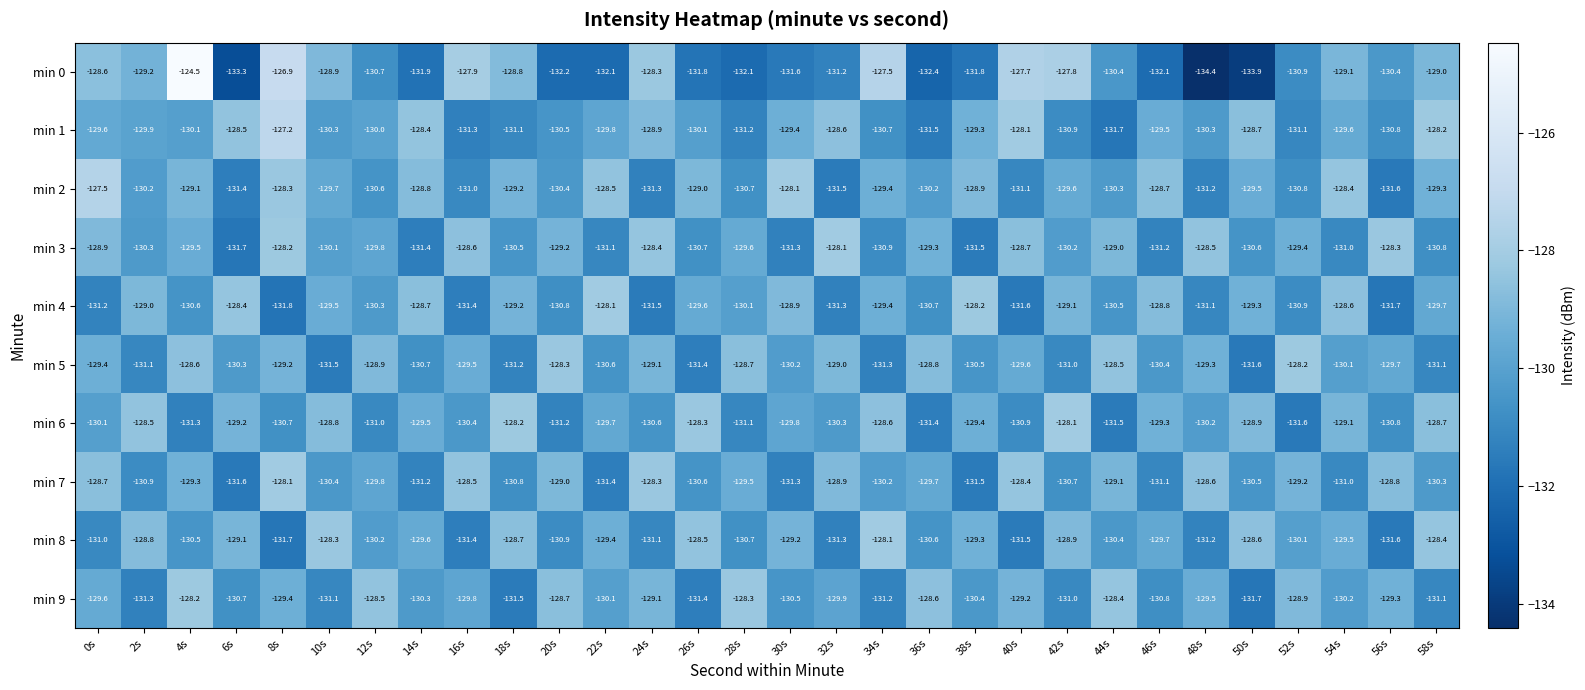

At which label is min 9 closest to -129?

24s